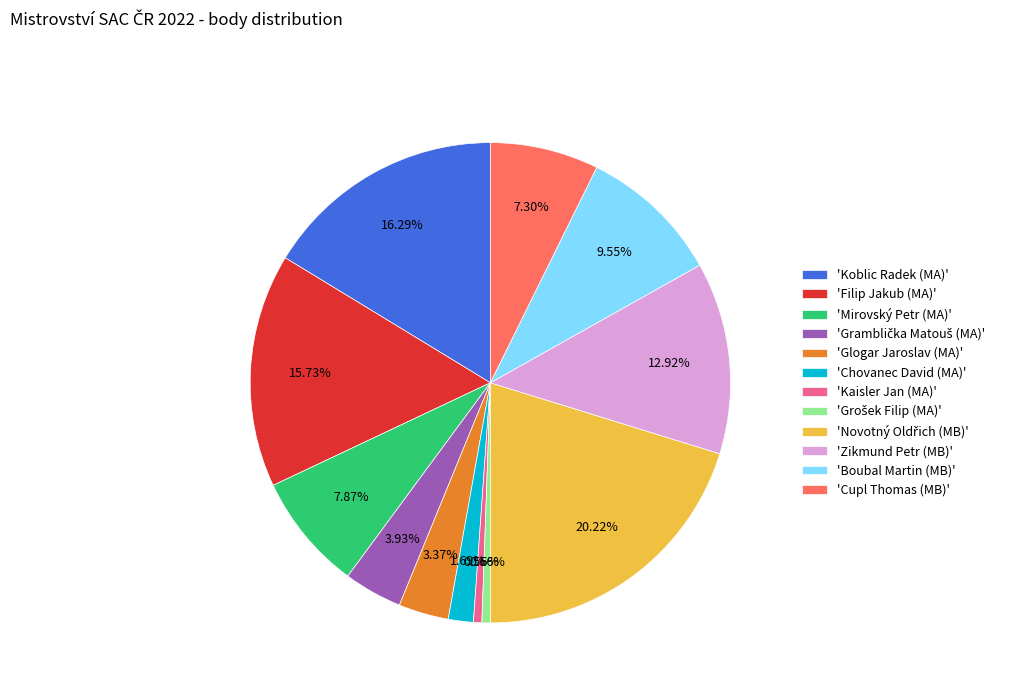

To the nearest percent, what is the difference between the largest and smallest slice percentages?

20%